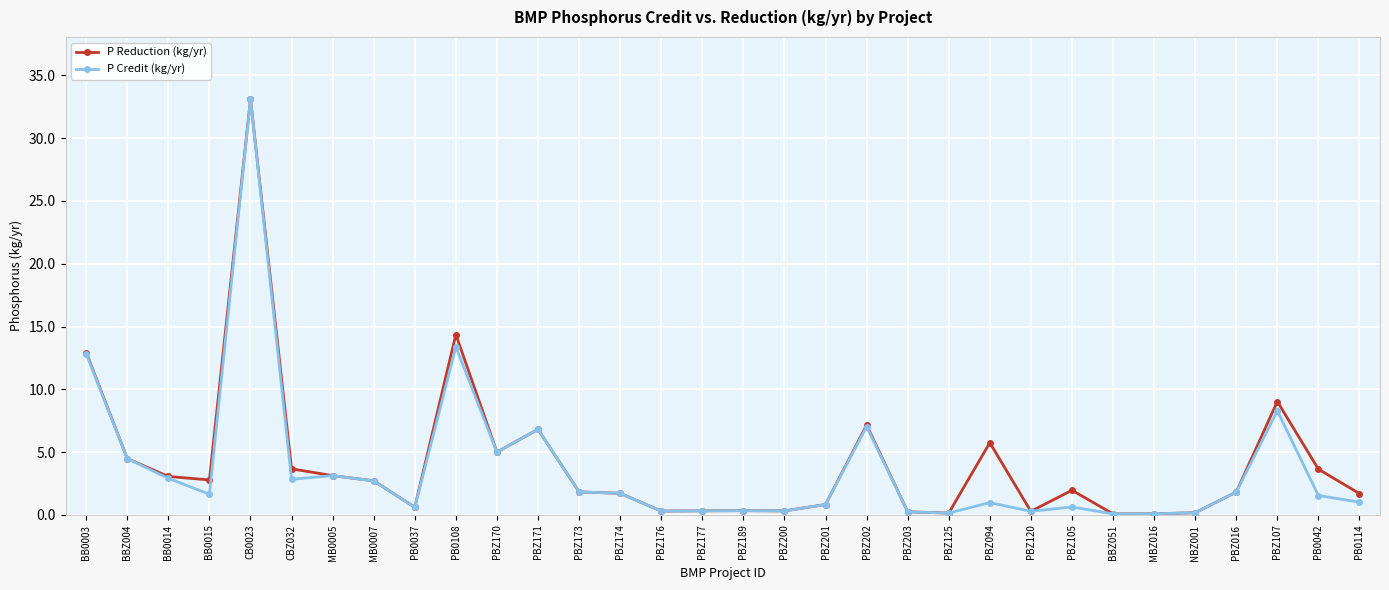

What is the difference between the highest and lowest values at BB0014?

0.1